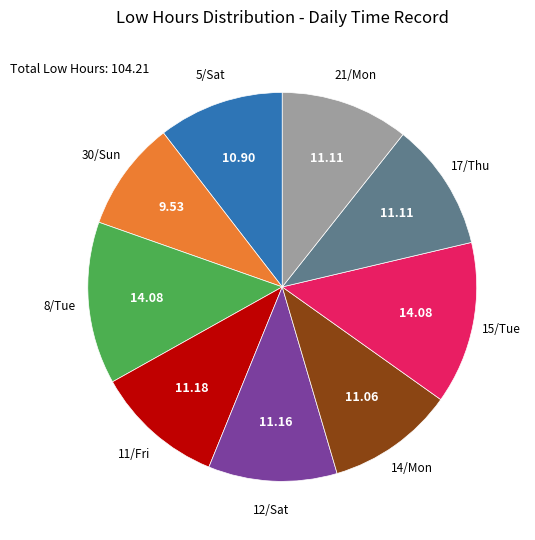

Does any single category account for the majority?

No